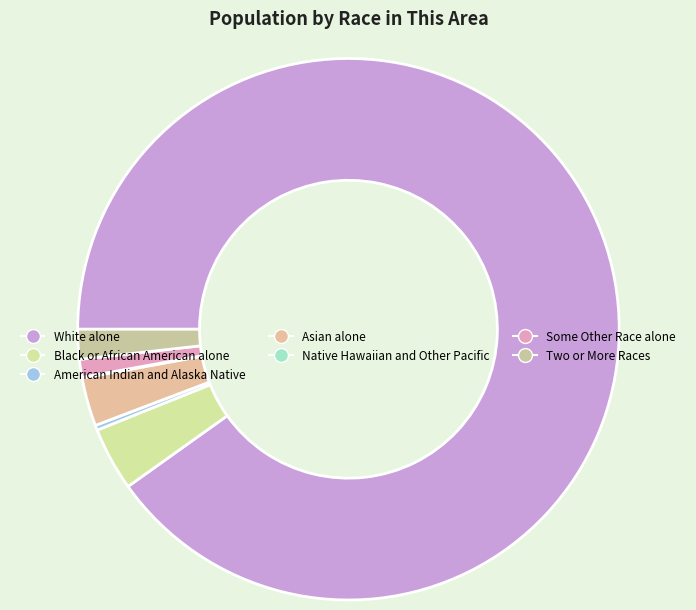

To the nearest percent, what portion does Black or African American alone represent?

4%